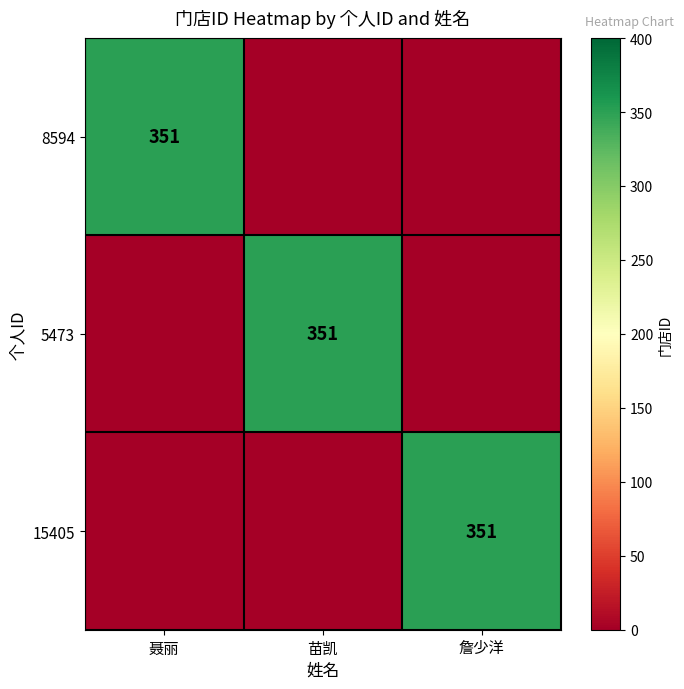

How many categories are shown in the chart?

3